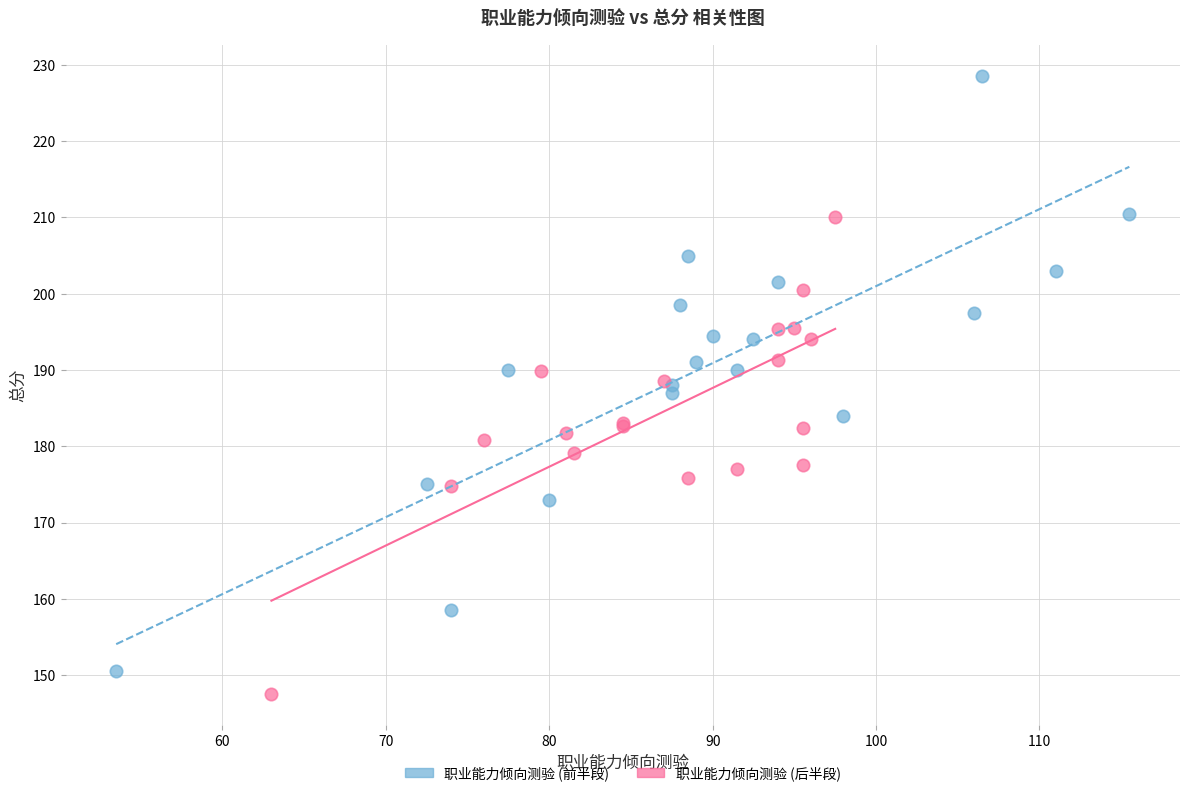

What are all the series names shown in the legend?

职业能力倾向测验 (前半段), 职业能力倾向测验 (后半段)